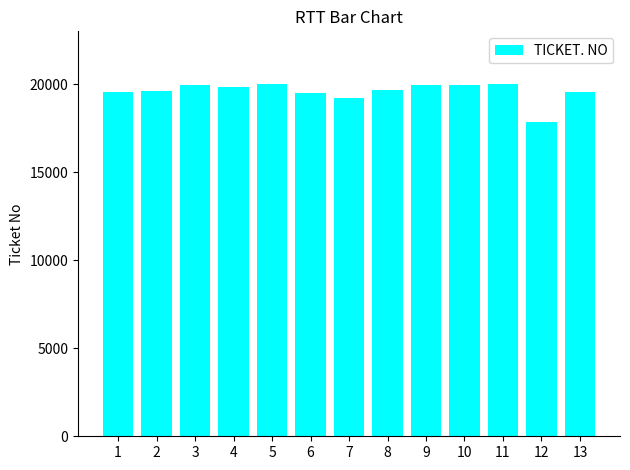

What is the value of the 6th bar from the left?

19496